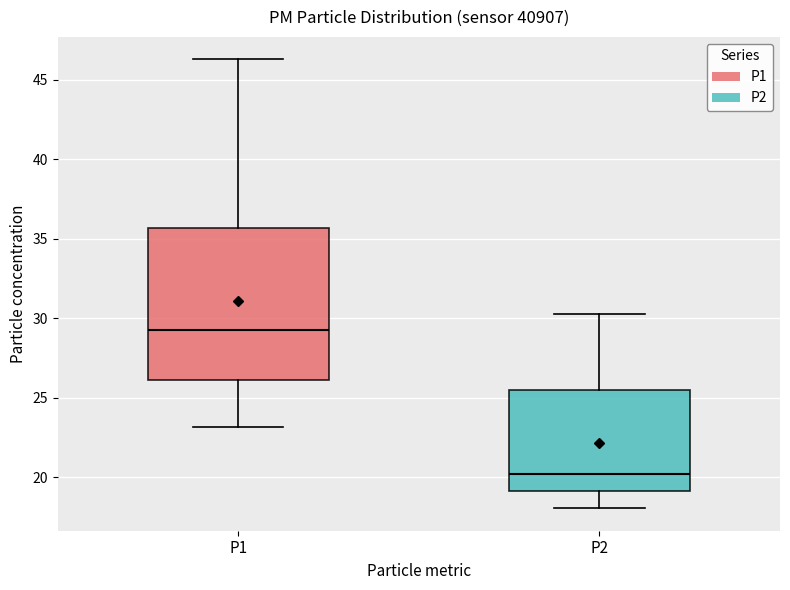

Which box has the lowest median line?

P2